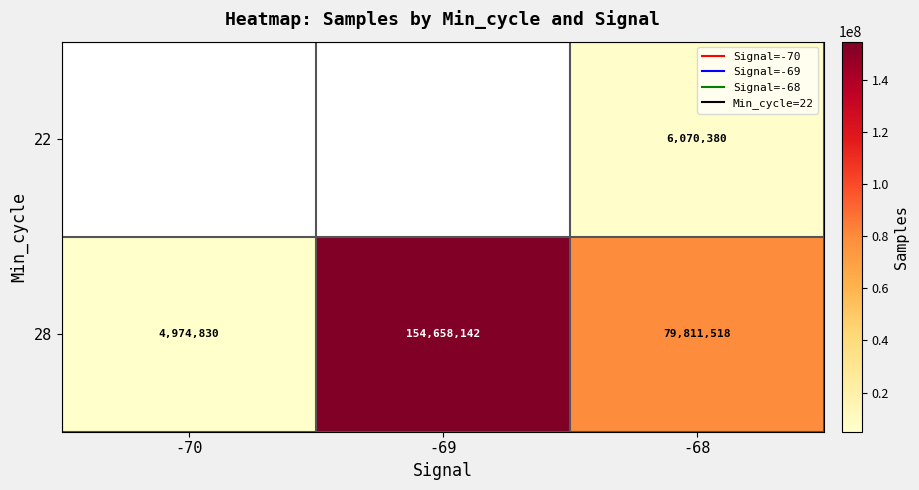

What is the total value across all series at -68?

85881898.0